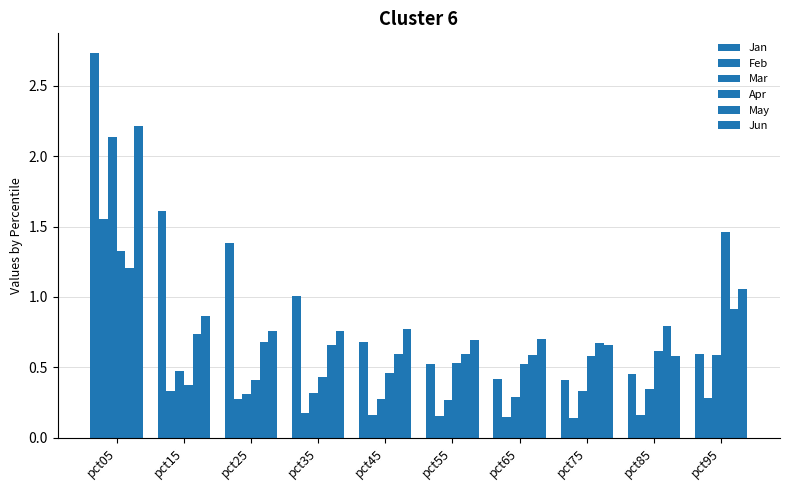

What is the value of the Apr bar at the 8th from the left?

0.6